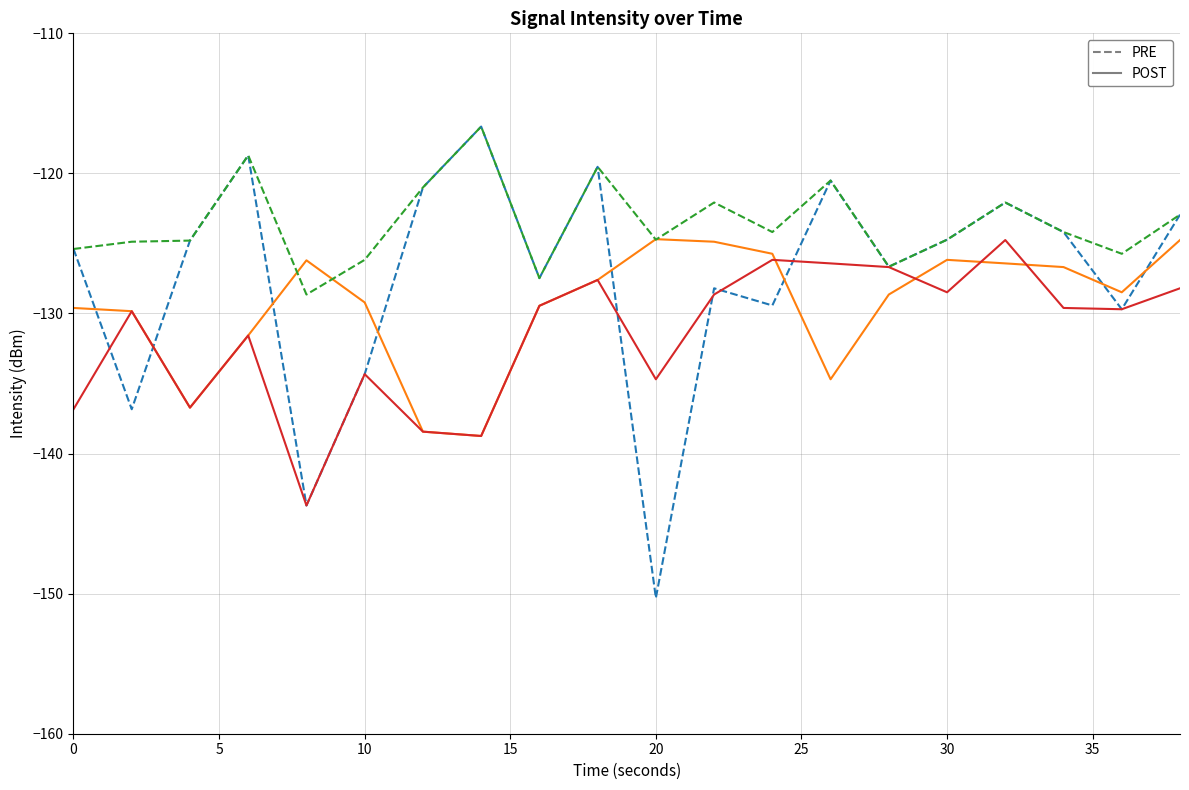

What is the smallest value displayed?

-150.3